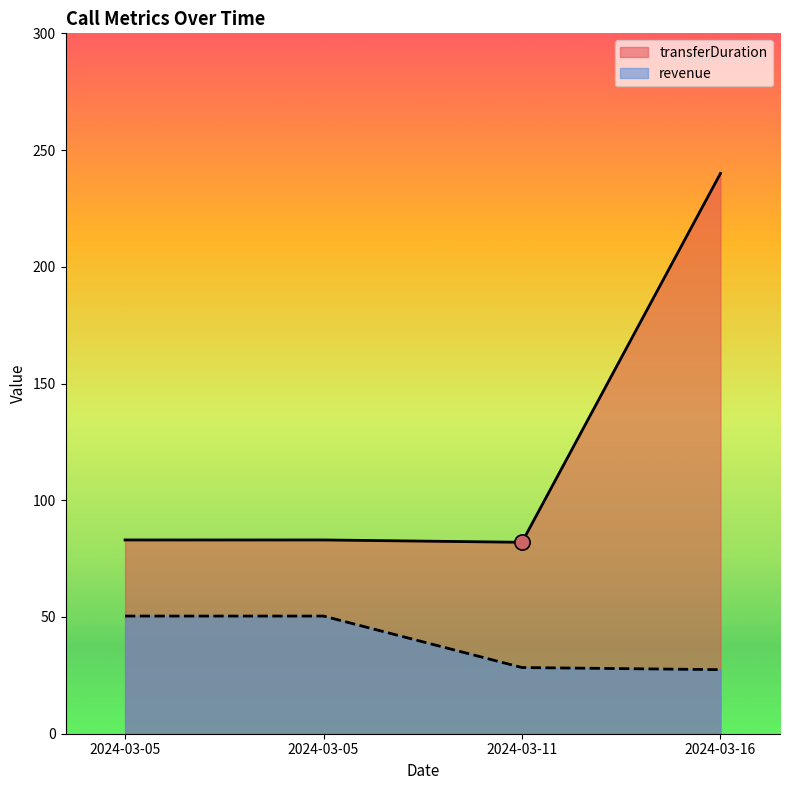

What are all the series names shown in the legend?

transferDuration, revenue